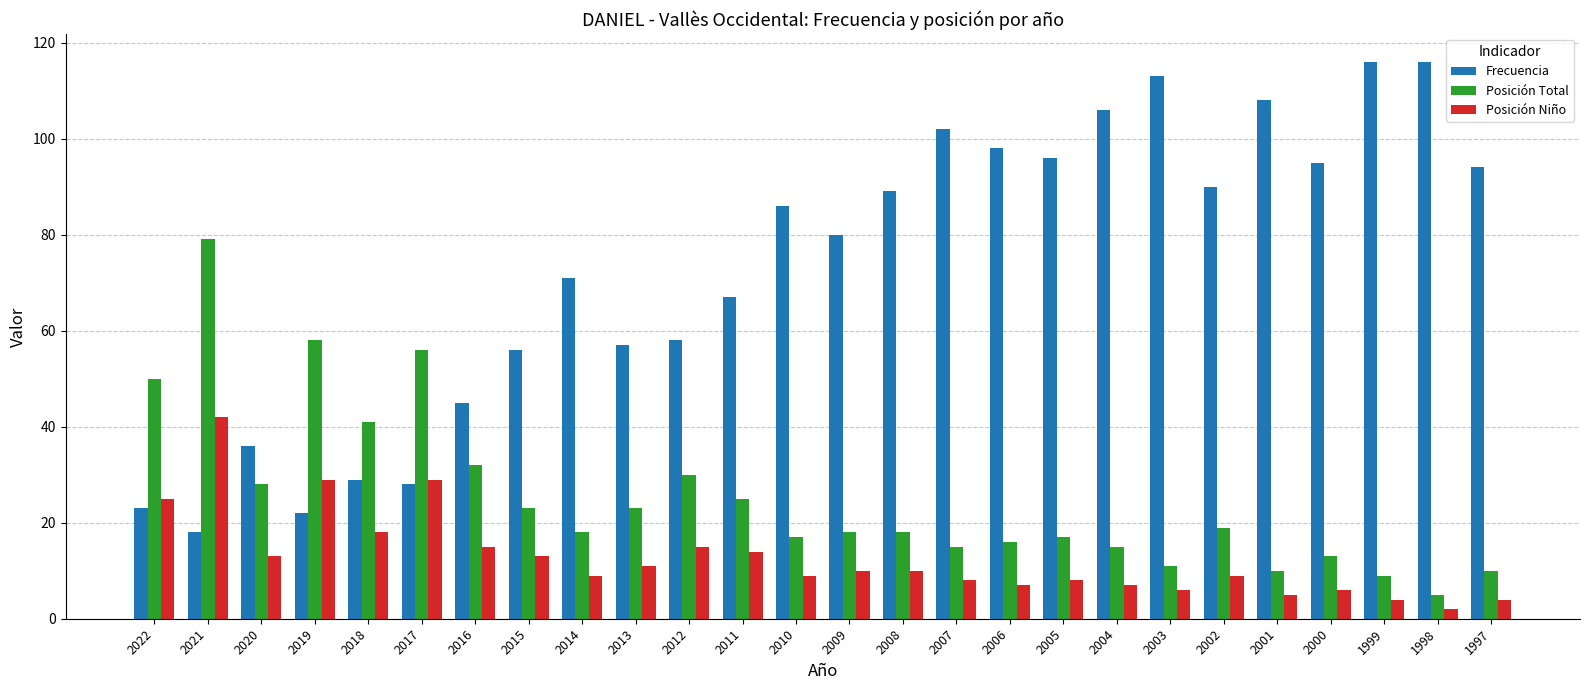

Is it true that Frecuencia equals 157 at 2006?

False